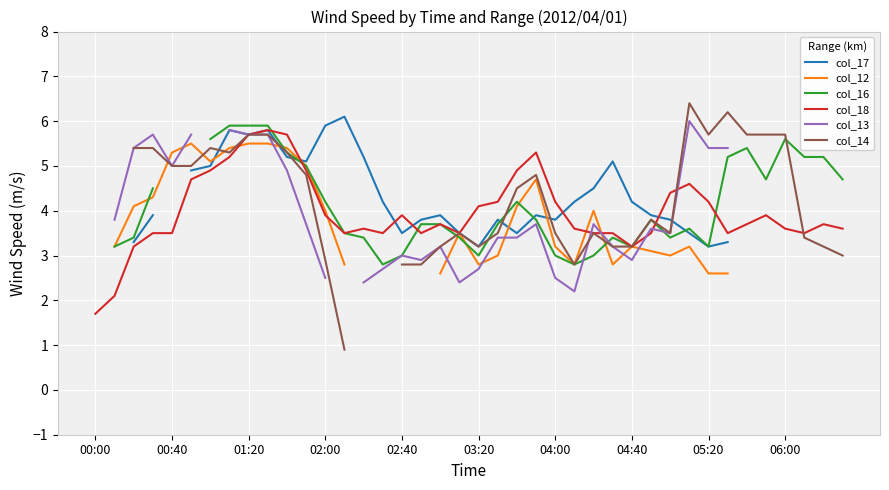

Is it true that col_18 equals 1.3 at 04:40?

False